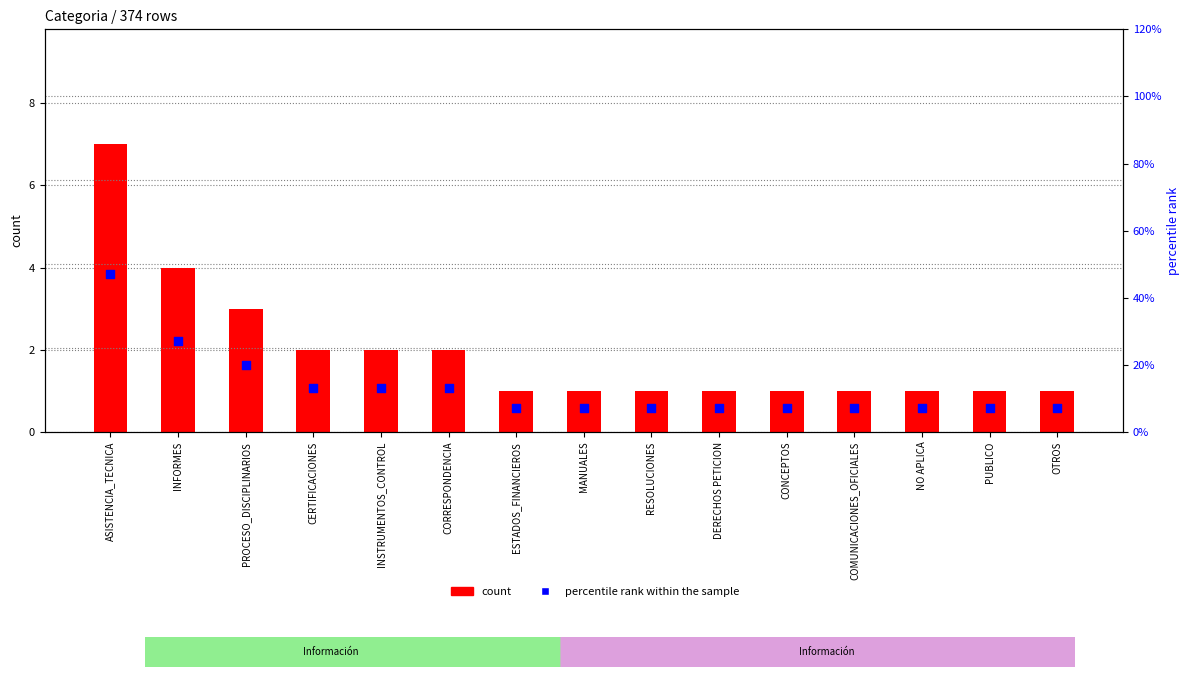

Which series reaches the minimum Y coordinate?

count